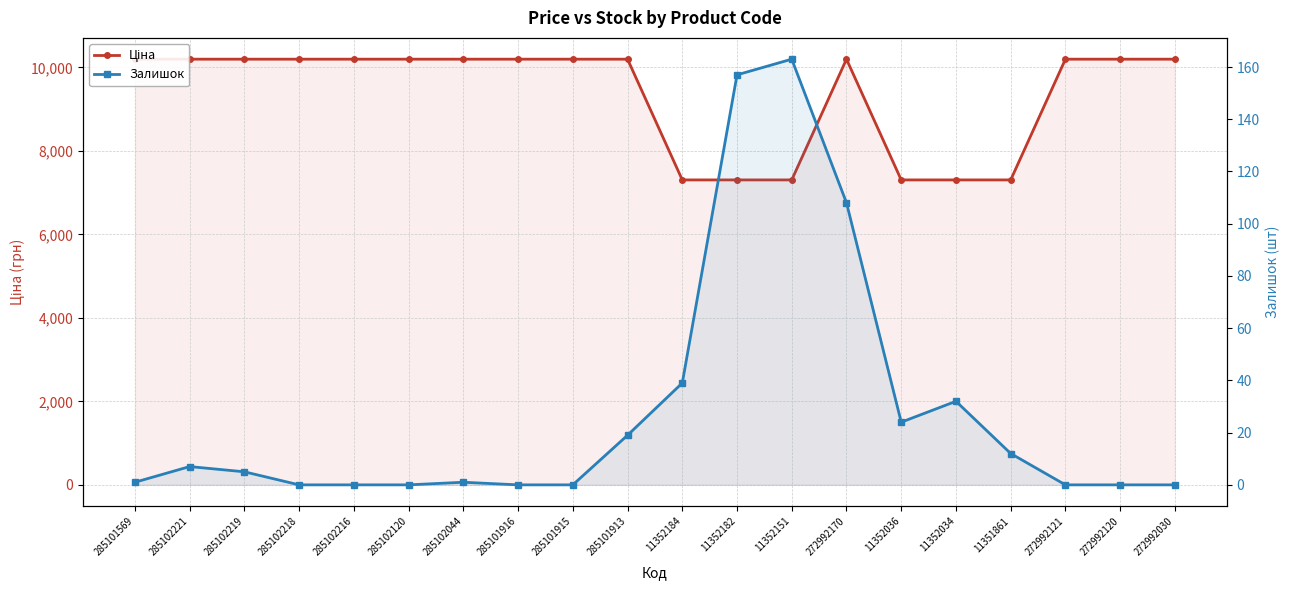

Is it true that Залишок equals 8.9 at 11352034?

False